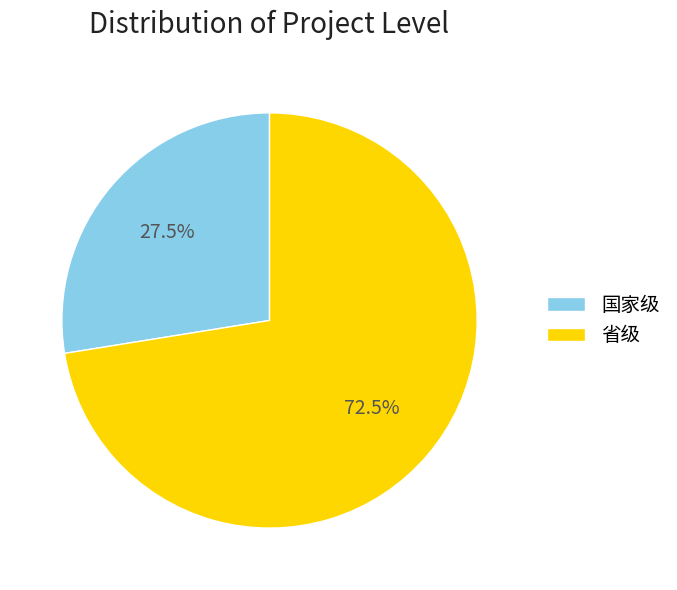

Does any single category account for the majority?

Yes